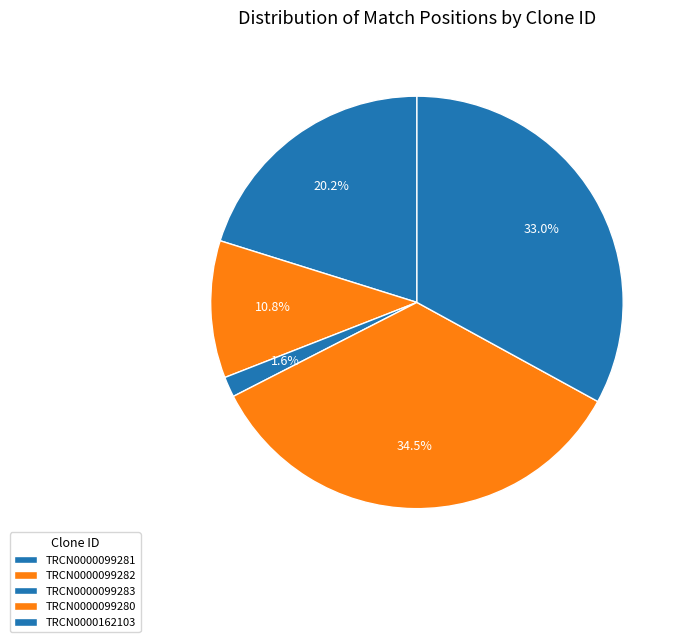

Count the number of slices in the pie.

5